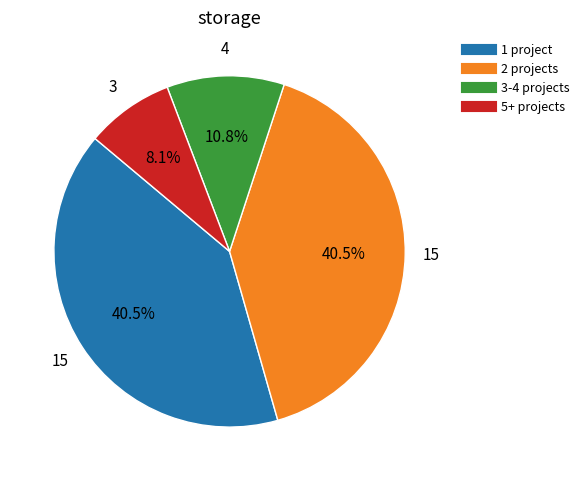

Count the number of slices in the pie.

4